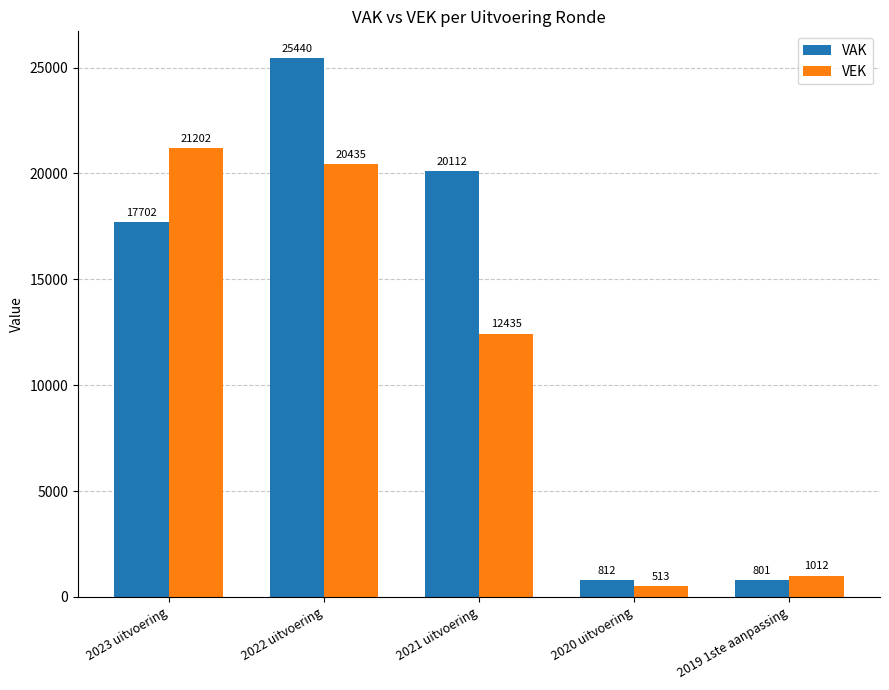

Is the value of VEK at 2019 1ste aanpassing greater than the value of VAK at 2021 uitvoering?

No